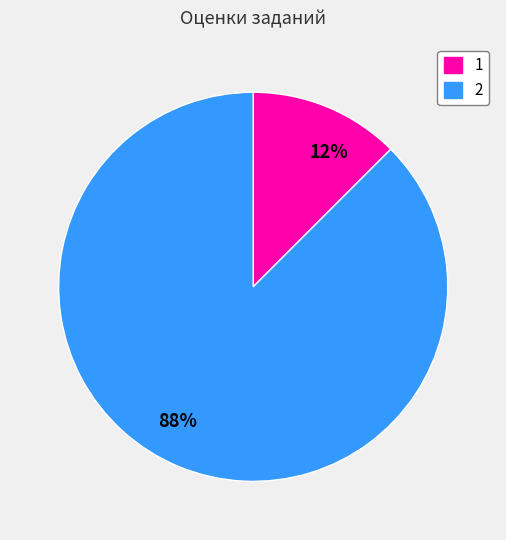

Is it true that 1 is 42% of the pie?

False